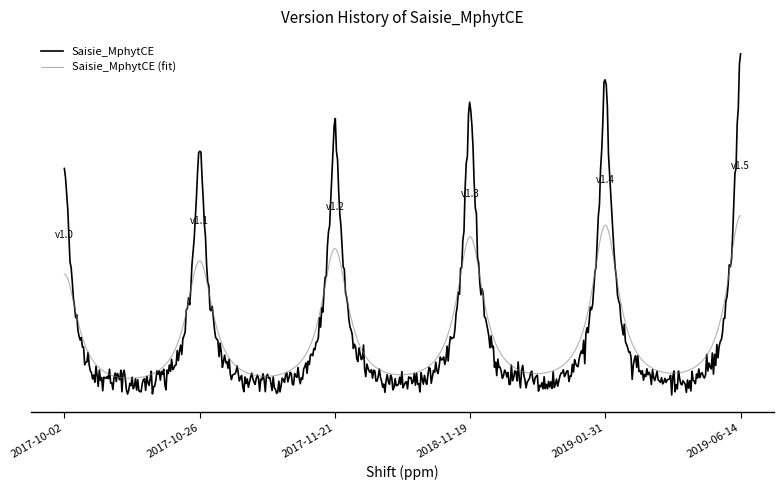

How many categories are shown in the chart?

6